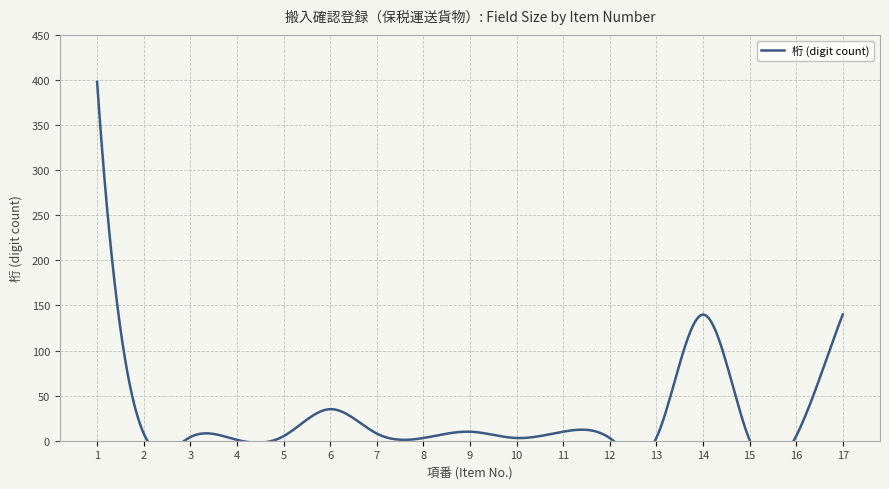

What is the smallest value displayed?

1